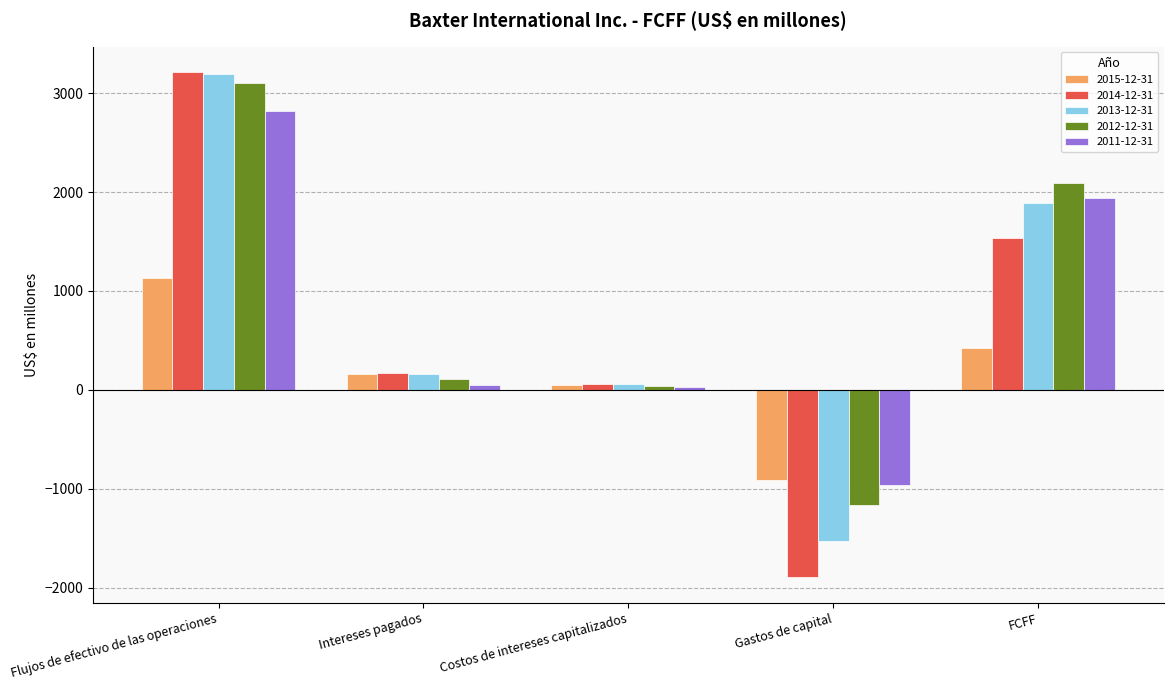

Which series changed the most between Flujos de efectivo de las operaciones and Gastos de capital?

2014-12-31